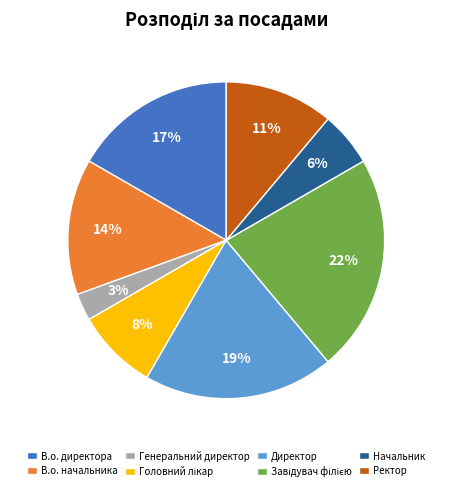

Do Начальник and В.о. директора together represent more than half of the pie?

No